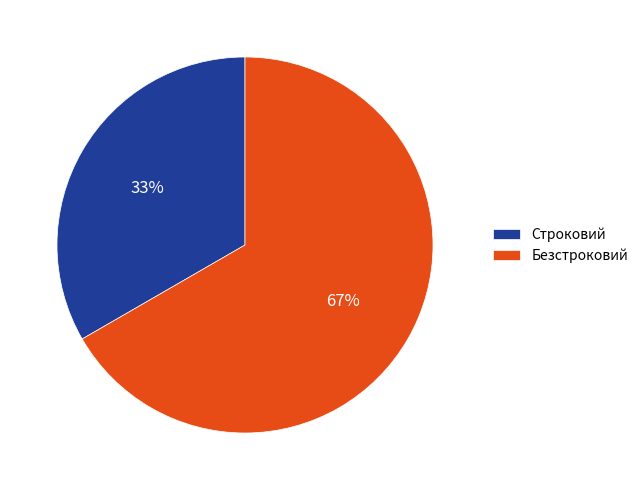

How many slices are in this pie chart?

2